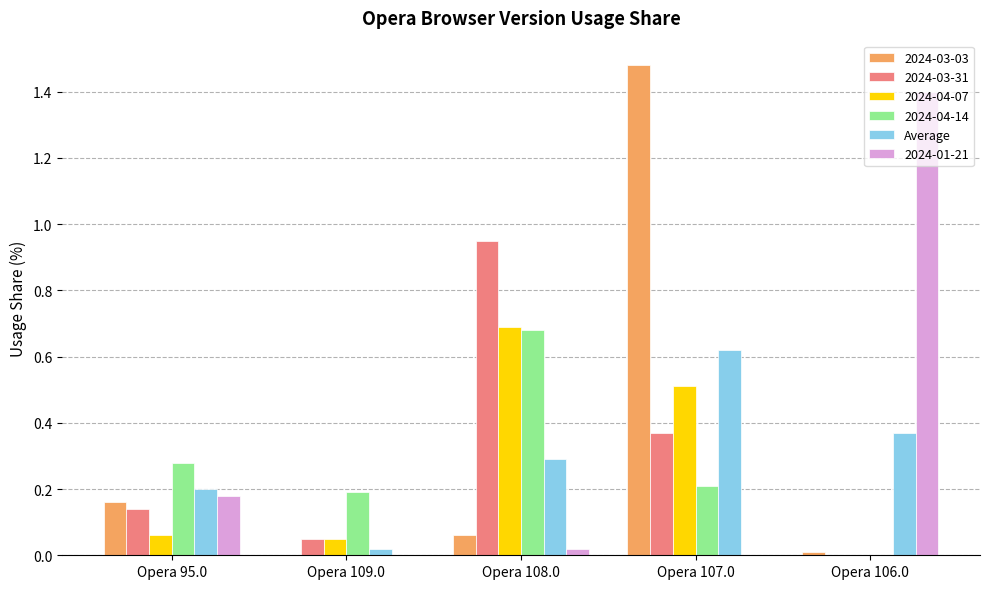

Which category has the highest value in the 2024-04-14 series?

Opera 108.0